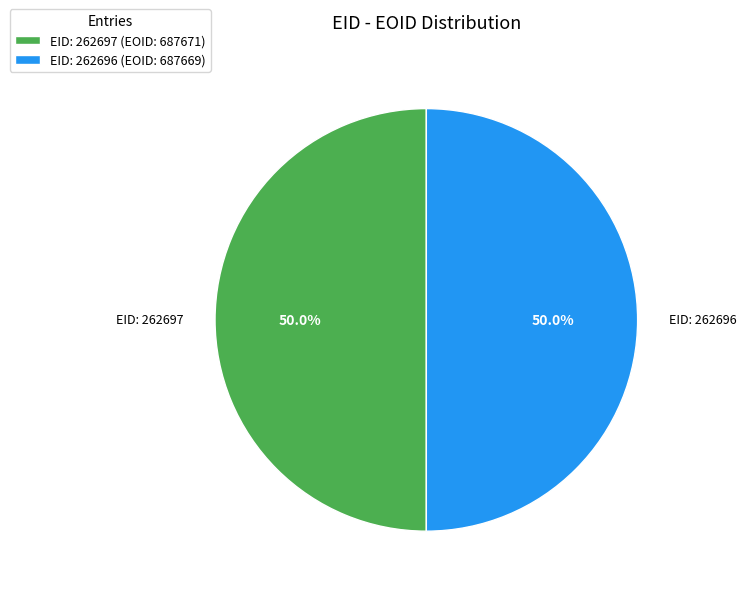

What is the ratio of the value at EID: 262697 (EOID: 687671) to the value at EID: 262696 (EOID: 687669)?

1.0